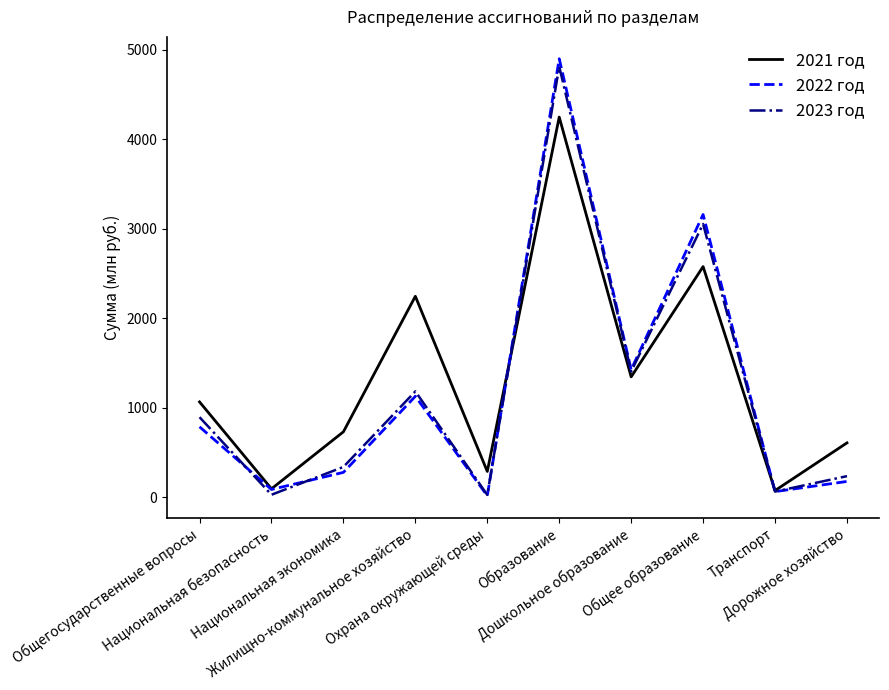

Where is 2021 год nearest to the value 2160?

Жилищно-коммунальное хозяйство